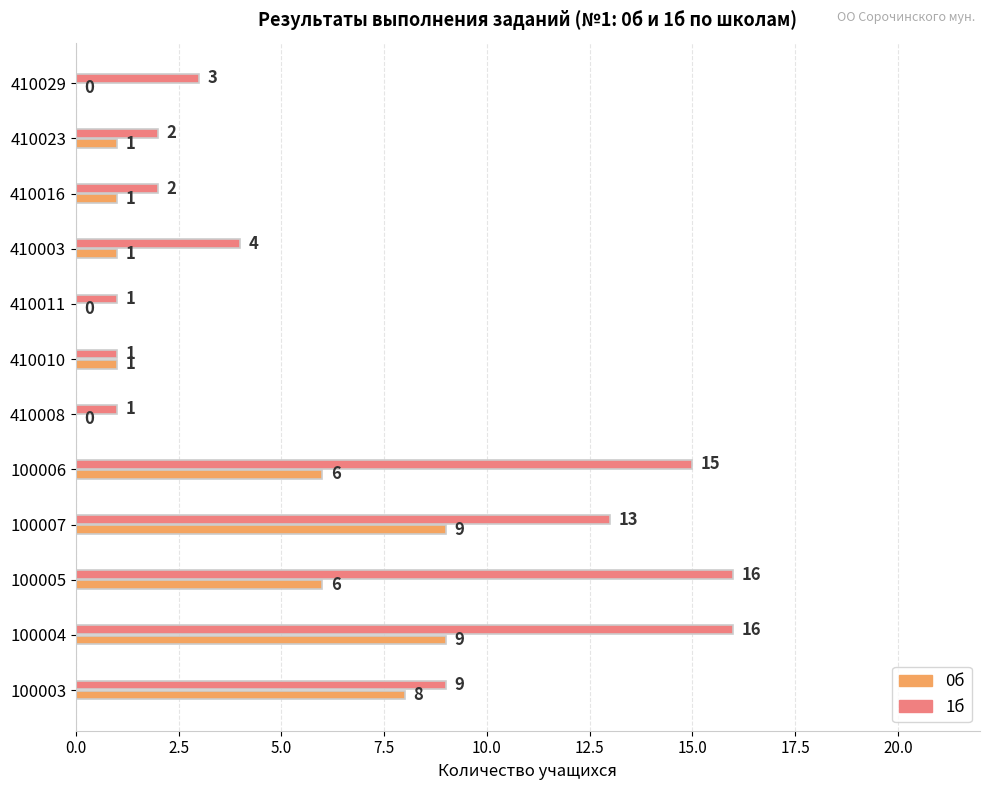

What is the highest value of the 1б series?

16